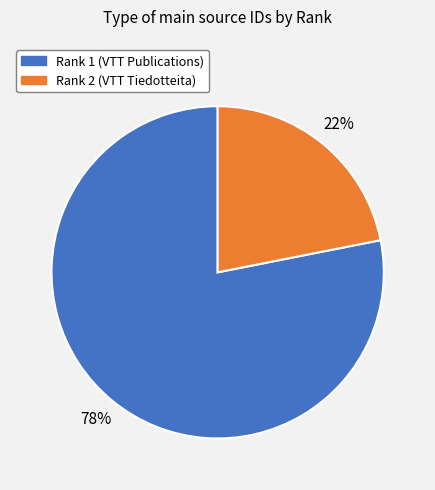

Which has a higher value, Rank 2 (VTT Tiedotteita) or Rank 1 (VTT Publications)?

Rank 1 (VTT Publications)